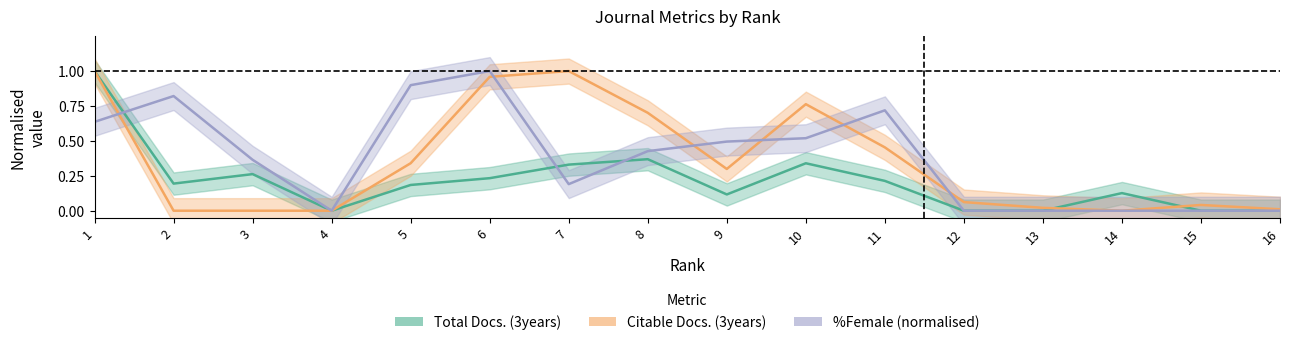

In Citable Docs. (3years), how many points are higher than both neighbors (excluding endpoints)?

3